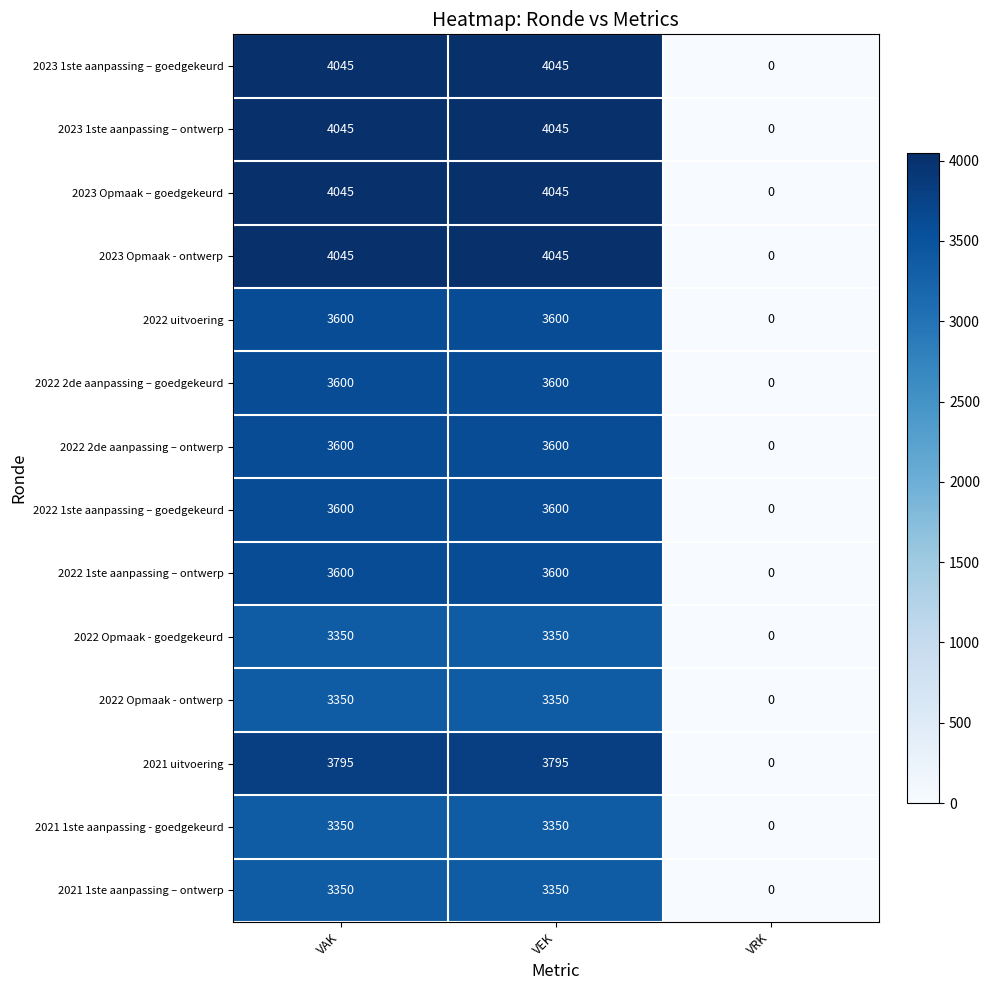

How many data points does each series have?

3